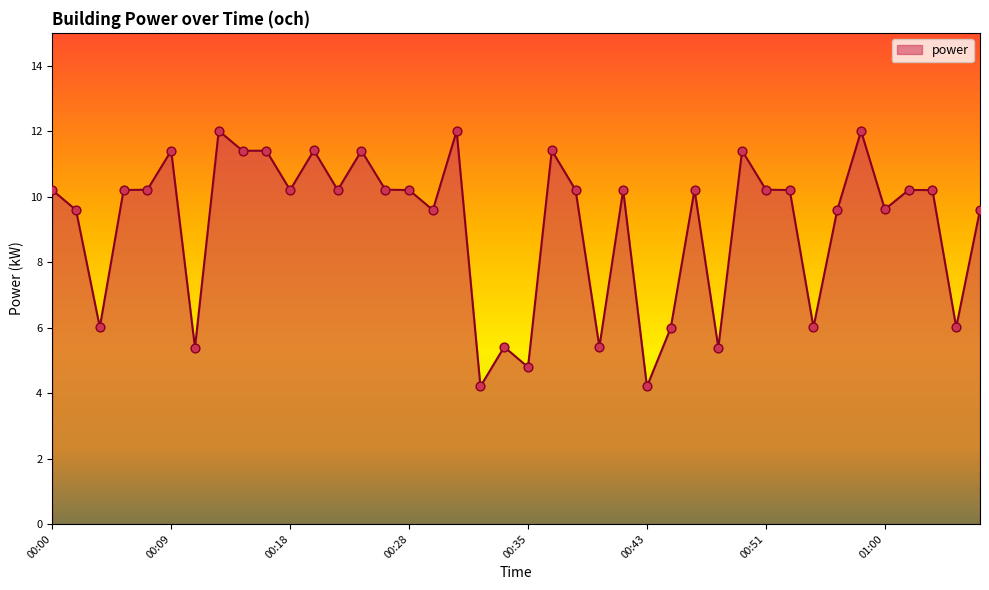

What is the difference between the maximum and minimum values?

7.8